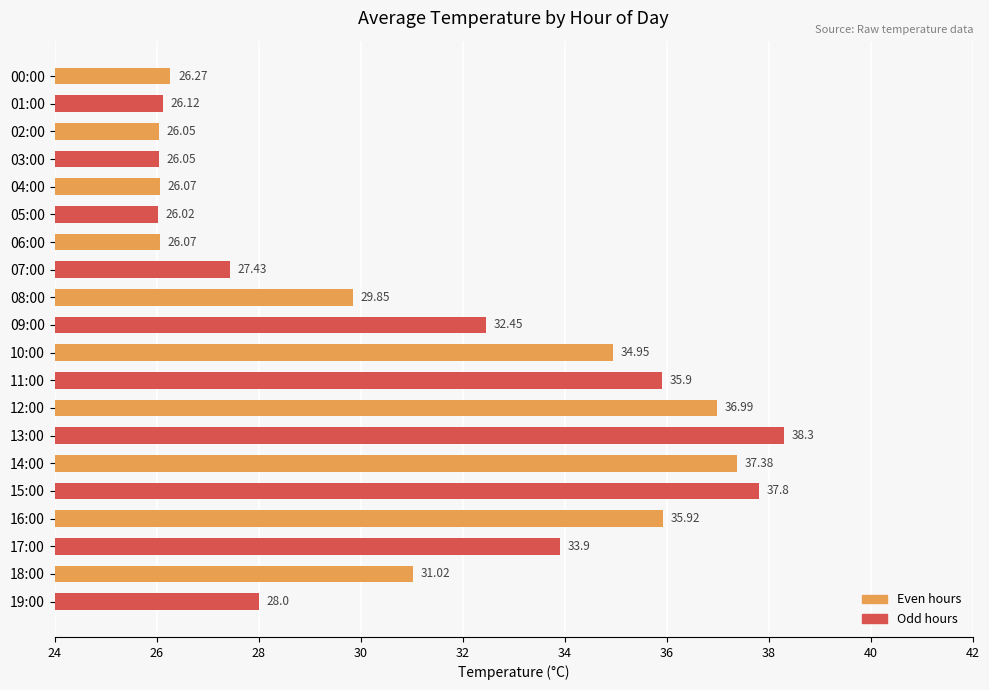

What is the difference between the values at 05:00 and 13:00?

12.3